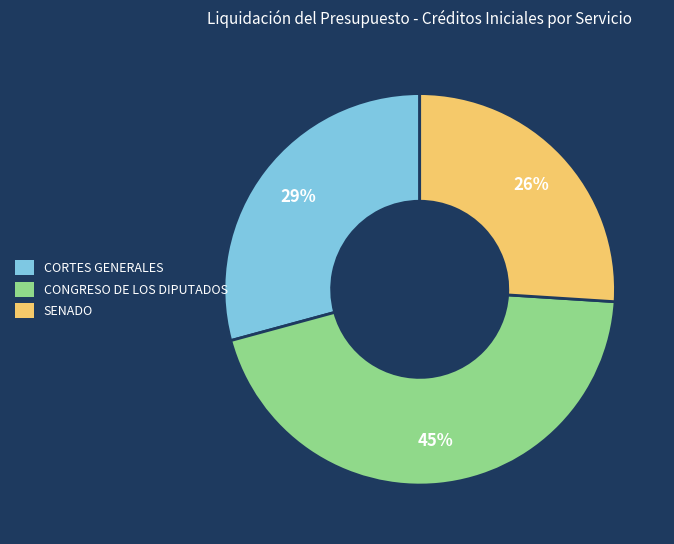

What is the largest slice in the pie chart?

CONGRESO DE LOS DIPUTADOS